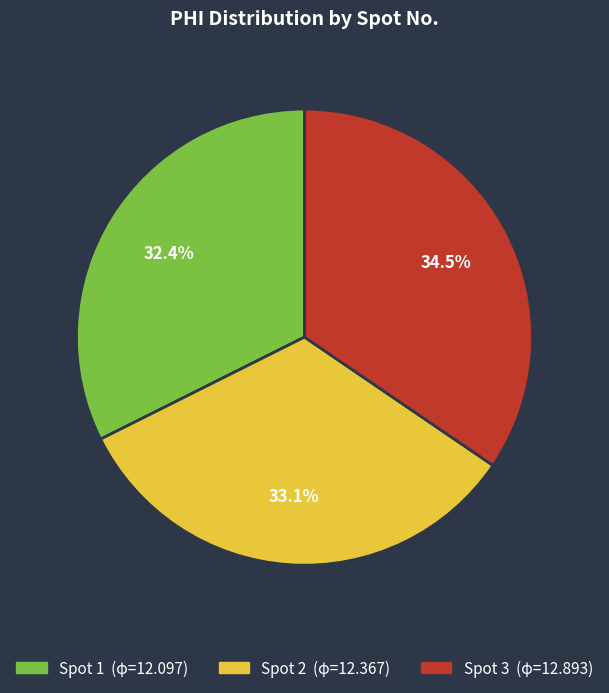

Does any single category account for the majority?

No